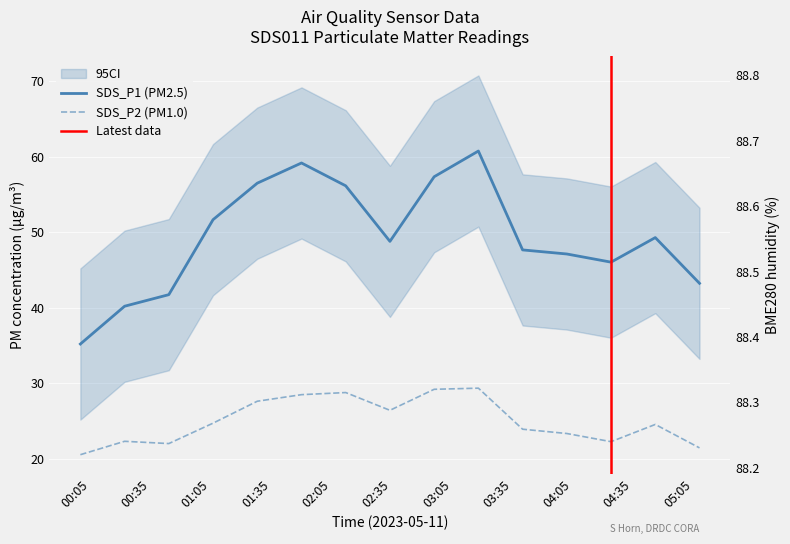

Reading left to right, transcribe all the data shown in this chart.

SDS_P1: 35.2	40.2	41.8	51.7	56.5	59.2	56.1	48.8	57.4	60.8	47.7	47.1	46.0	49.3	43.2
SDS_P2: 20.6	22.4	22.1	24.8	27.6	28.5	28.8	26.4	29.2	29.4	23.9	23.4	22.3	24.6	21.5